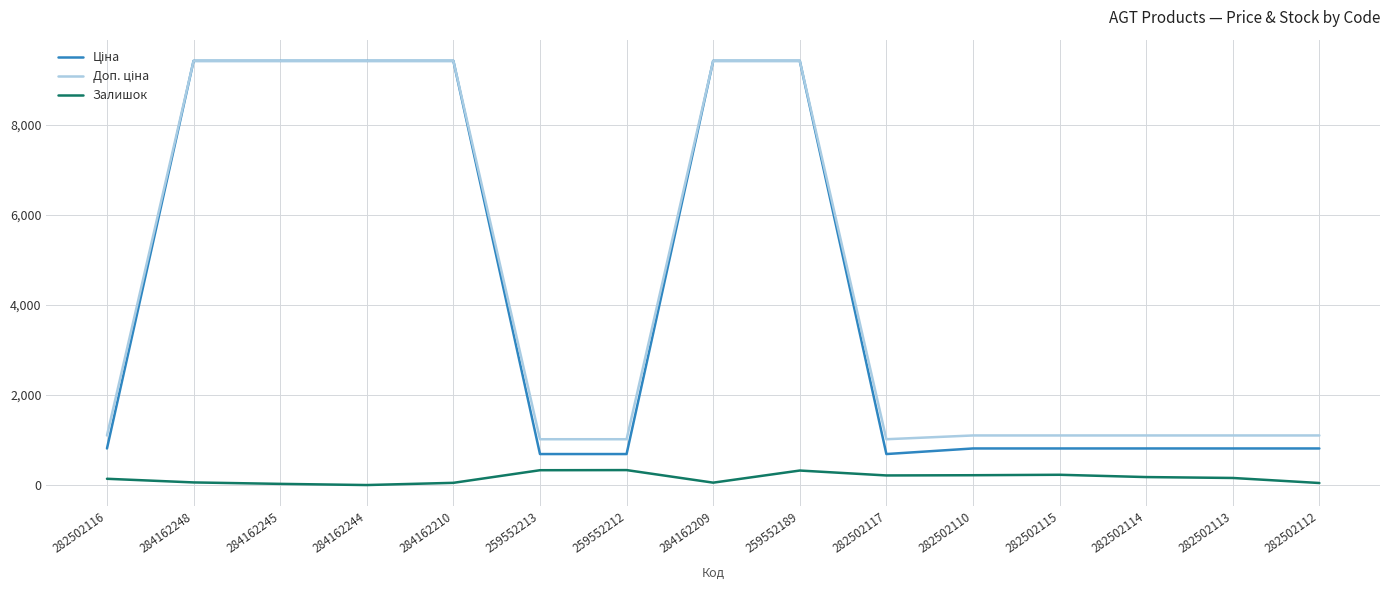

The value of Залишок at 282502117 is 214.0. True or false?

True